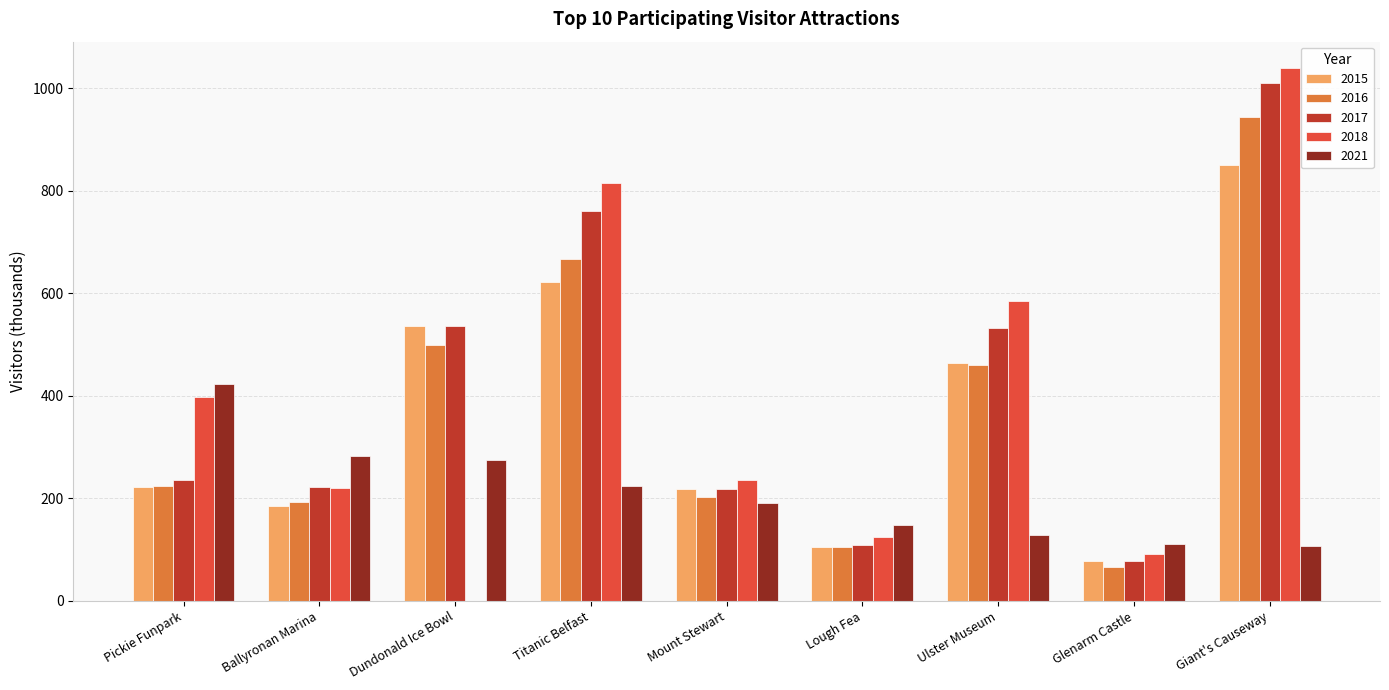

At which category does the chart reach its peak across all series?

Giant's Causeway